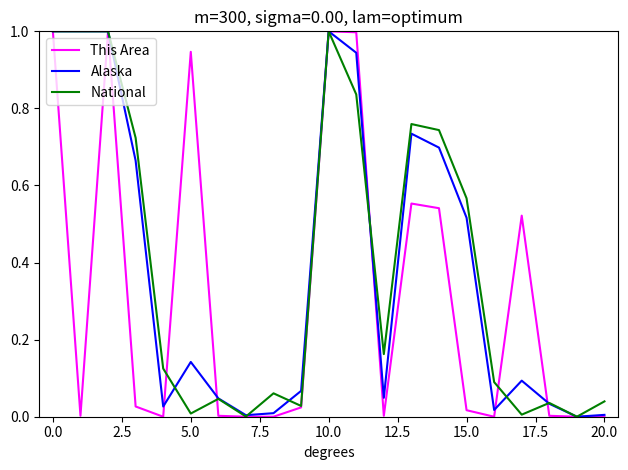

What is the highest value of the National series?

1.0